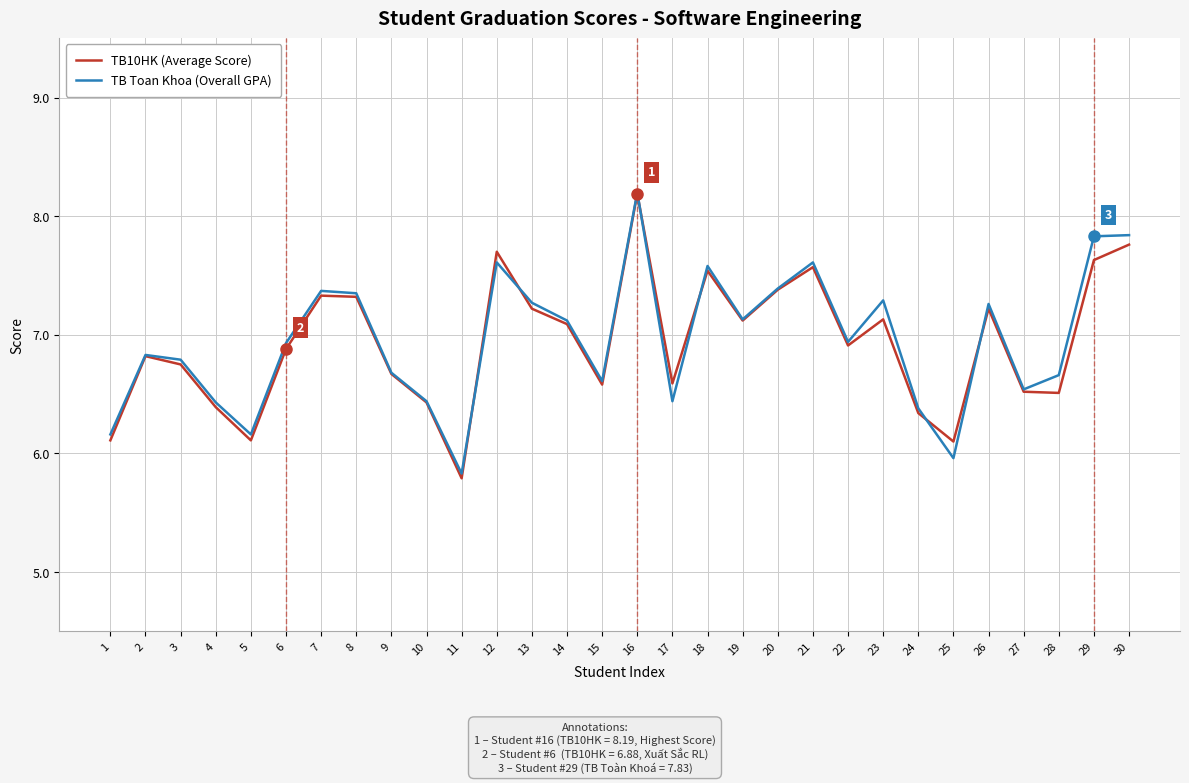

What is the difference between the maximum and minimum values in the TB Toan Khoa (Overall GPA) series?

2.4